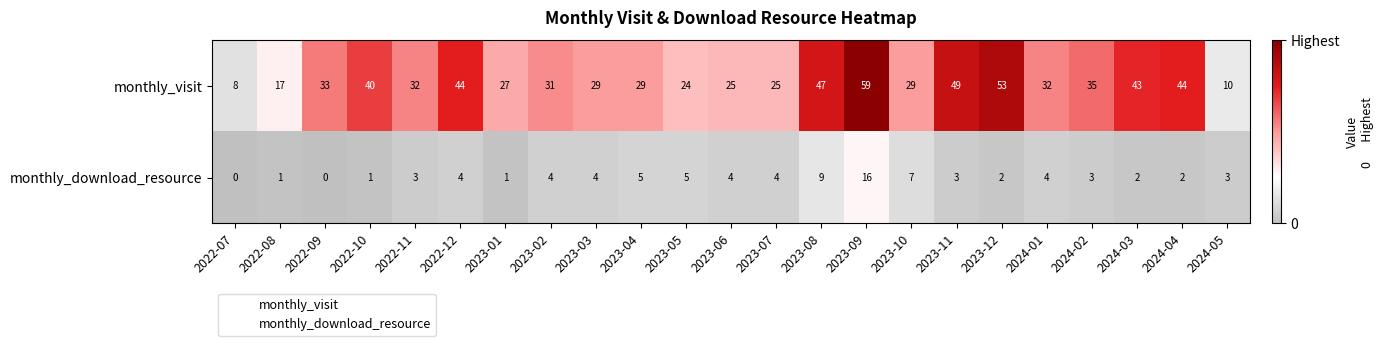

What is the sum of the monthly_visit values at 2022-11 and 2022-09?

65